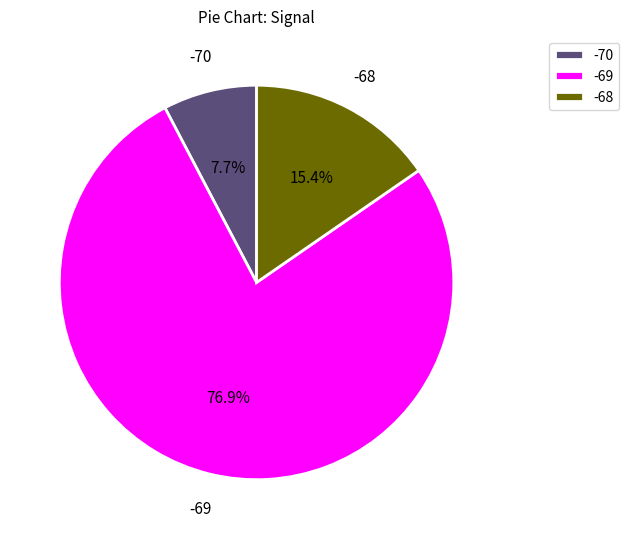

Which has a higher value, -70 or -68?

-68